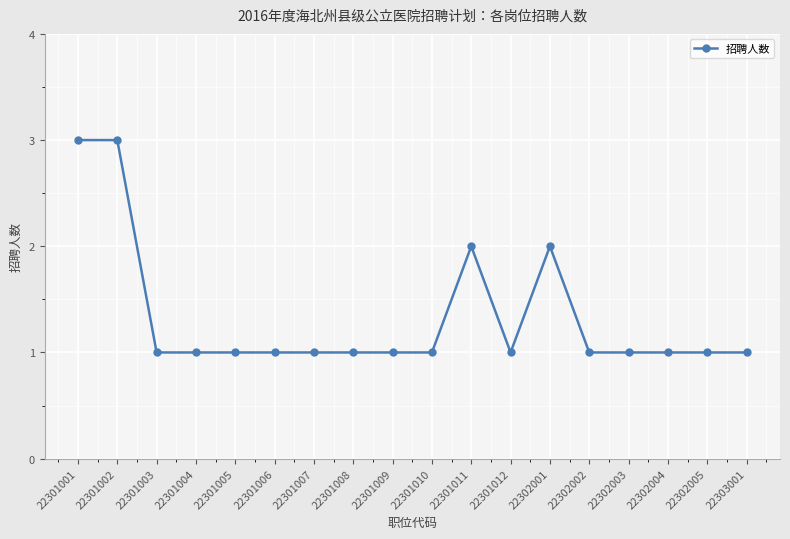

Does the chart display data point markers on the line(s)?

Yes